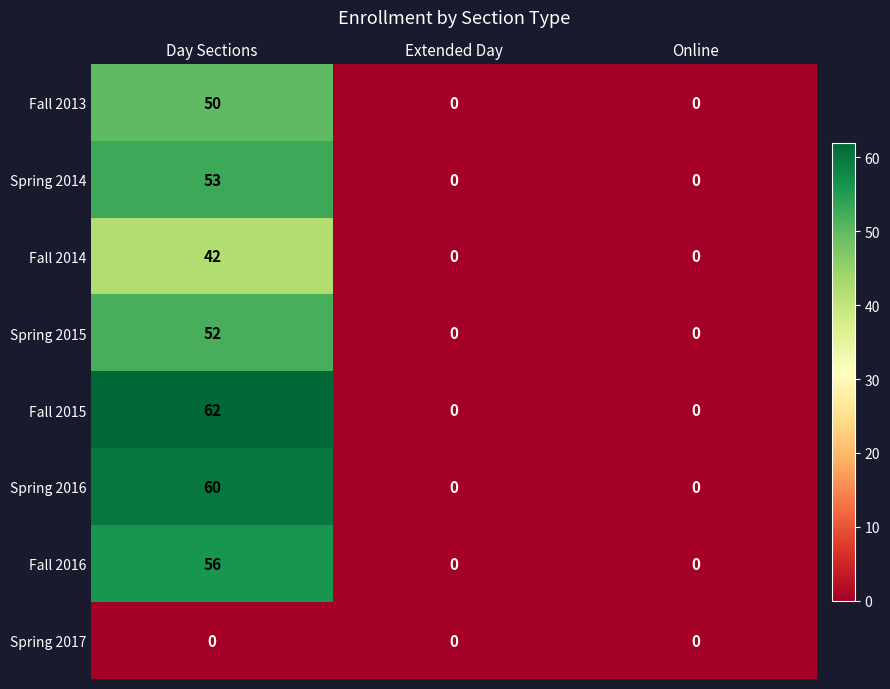

How many distinct data groups are displayed?

8